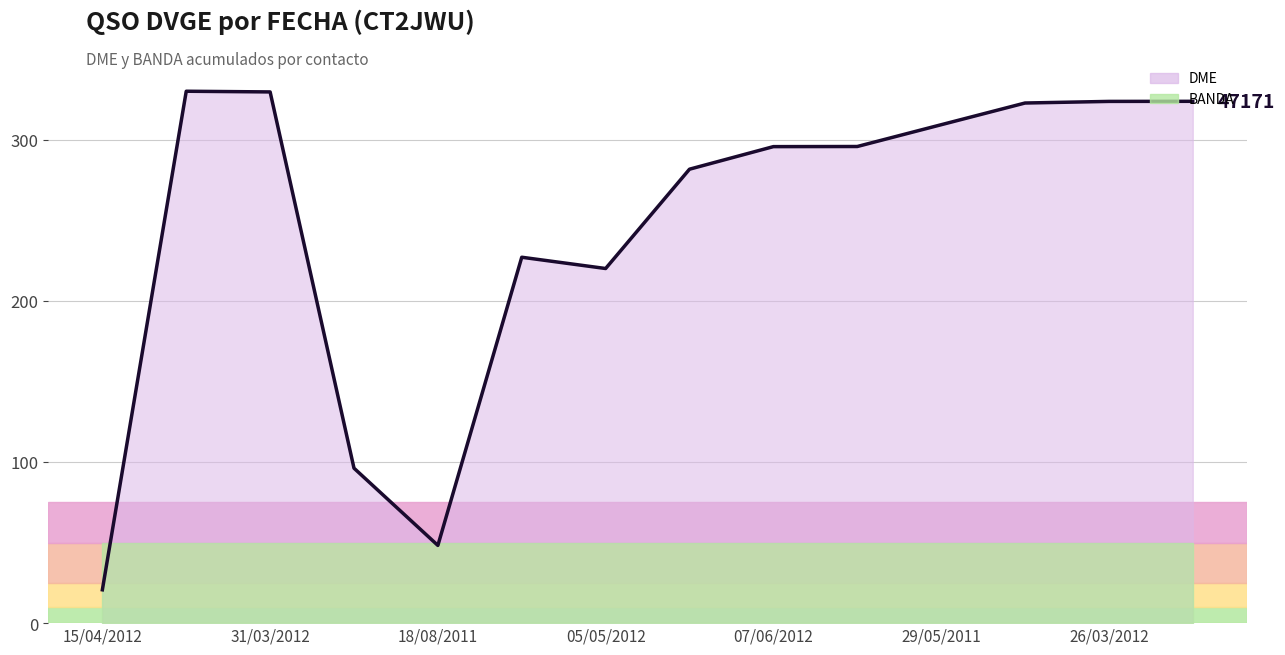

The value at 26/03/2012 is 323.7. True or false?

True